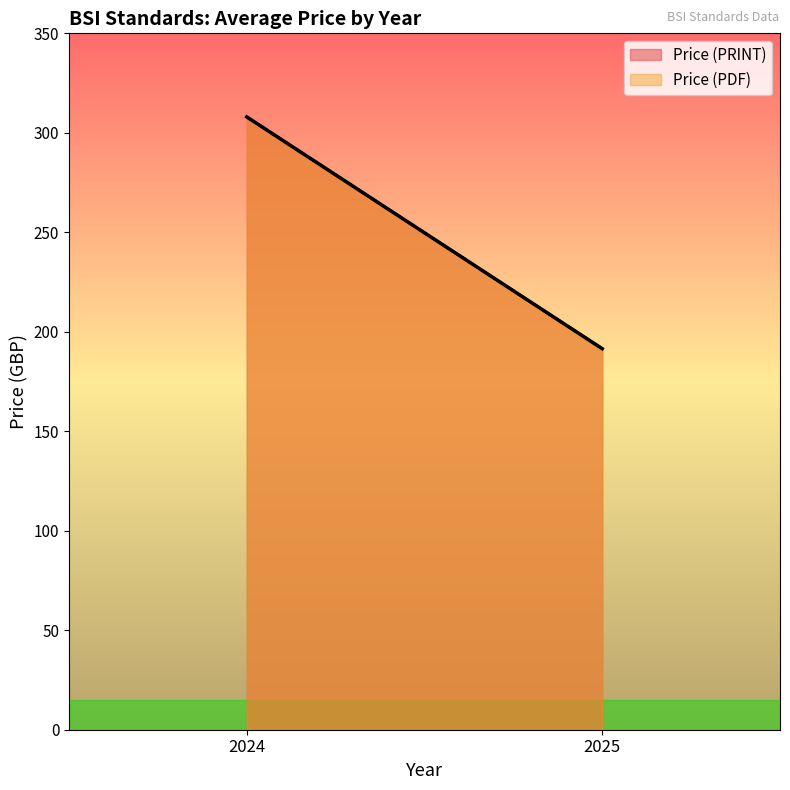

How many lines are shown in the chart?

2